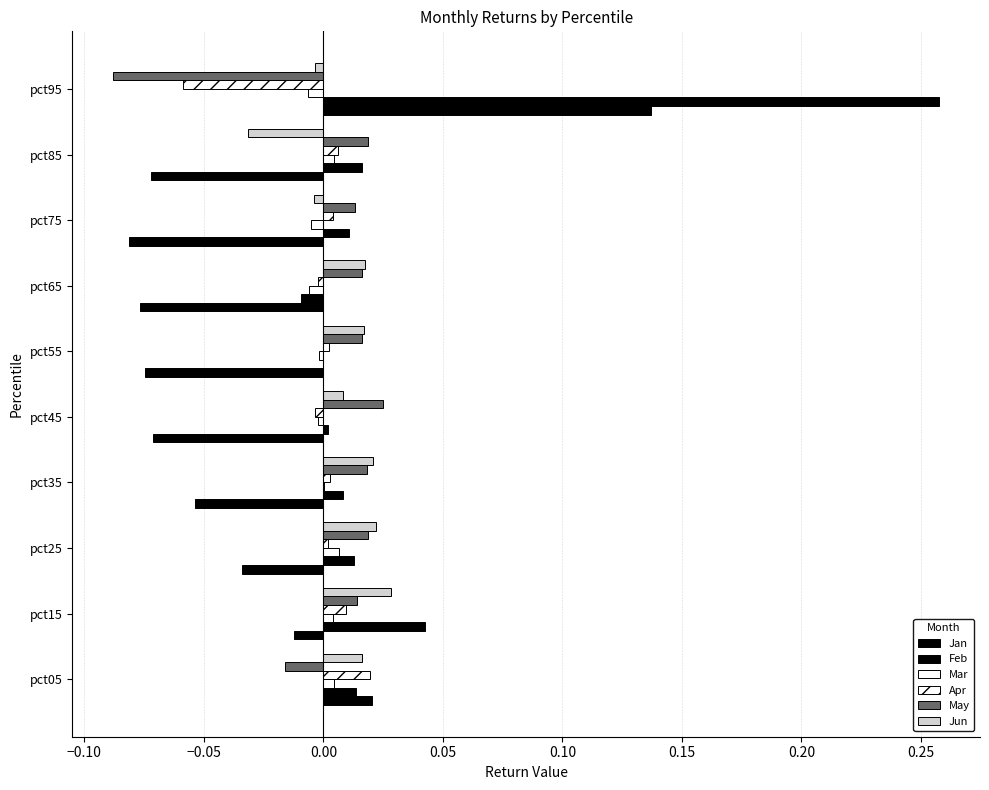

Count the number of categories in the chart.

10